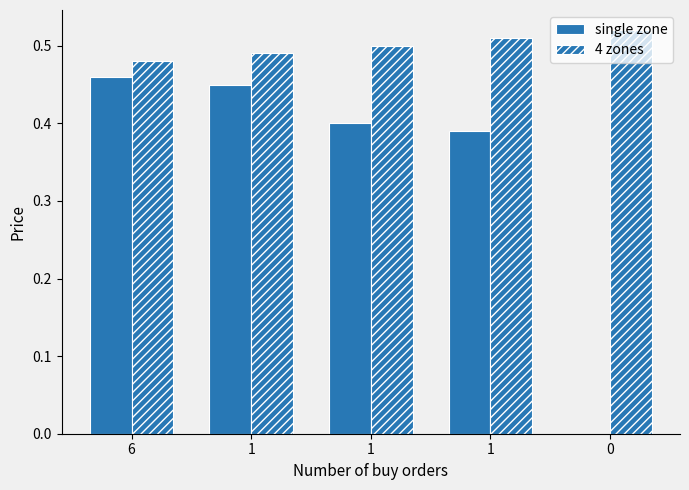

Which series has the largest total across all categories?

4 zones